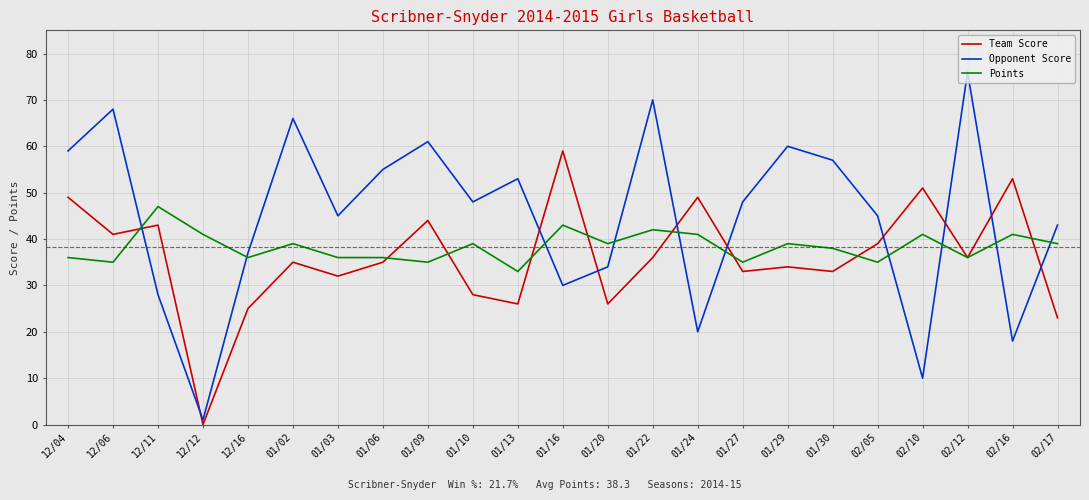

Which series has the largest total across all categories?

Opponent Score